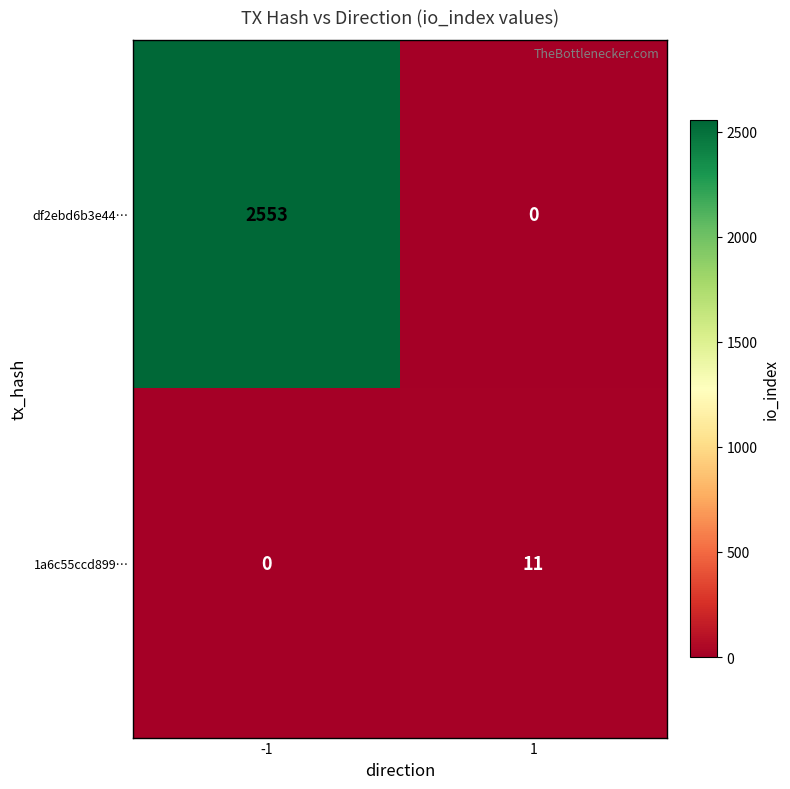

The value of 1a6c55ccd899… at -1 is 0. True or false?

True